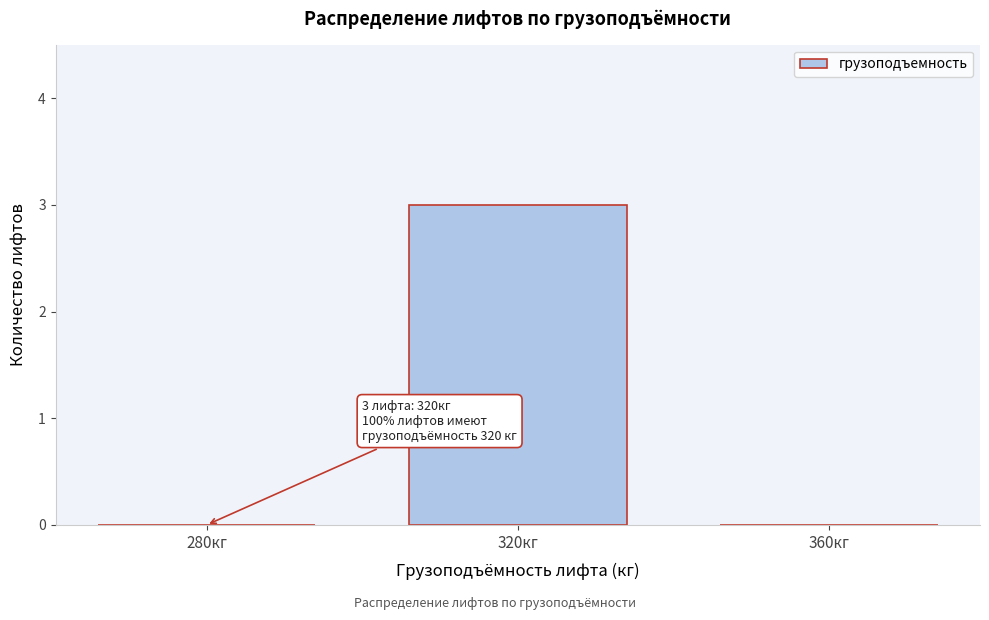

Reading left to right, transcribe all the data shown in this chart.

280кг=0	320кг=3	360кг=0